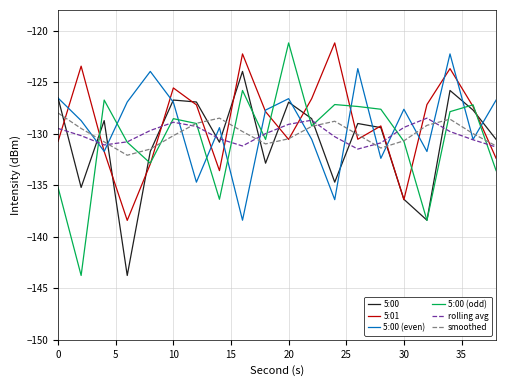

Which series has the widest spread of values?

5:00 (odd)